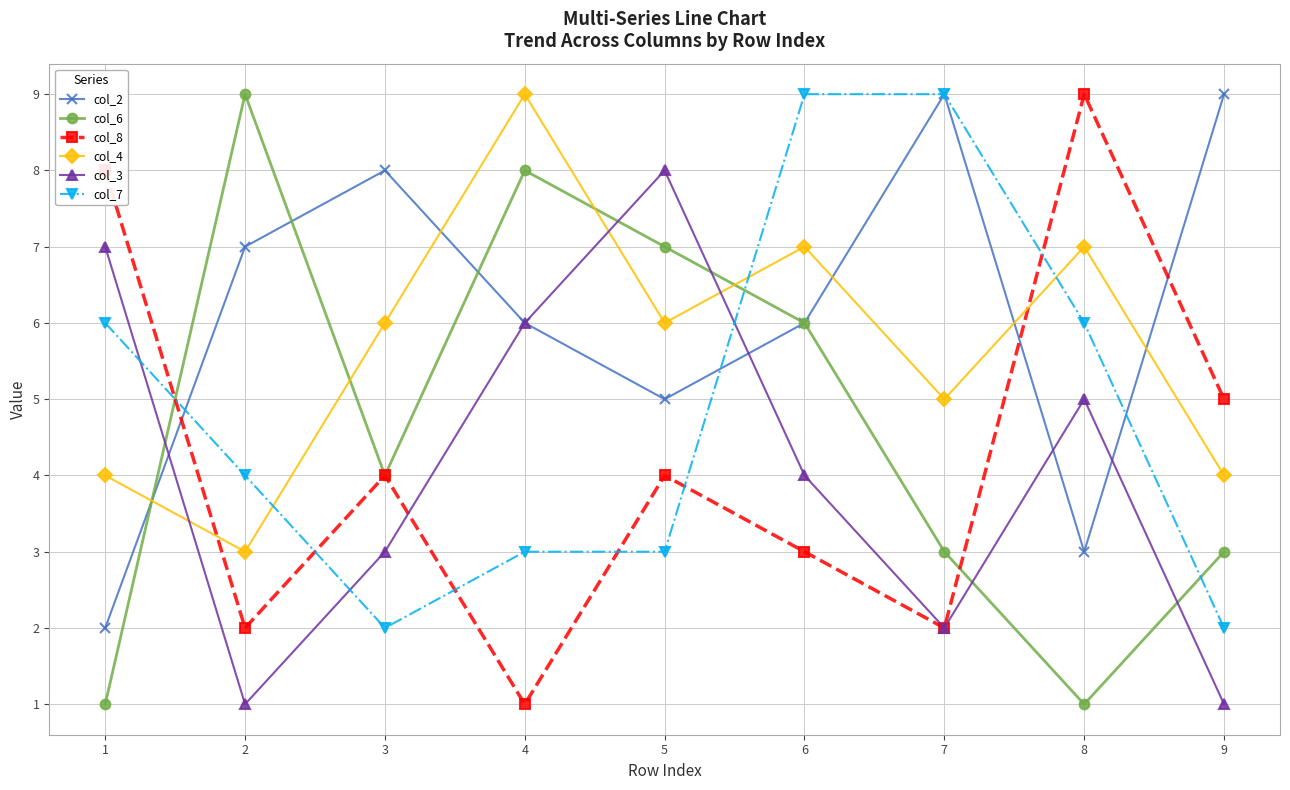

At which category is the sum across all series the highest?

6